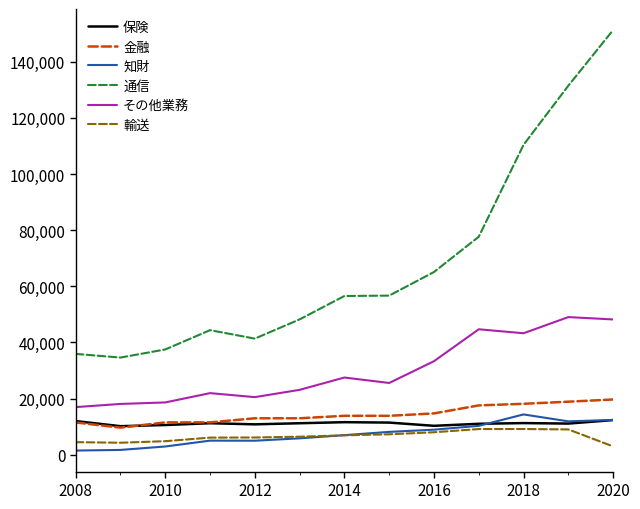

What is the highest value of the 通信 series?

151294